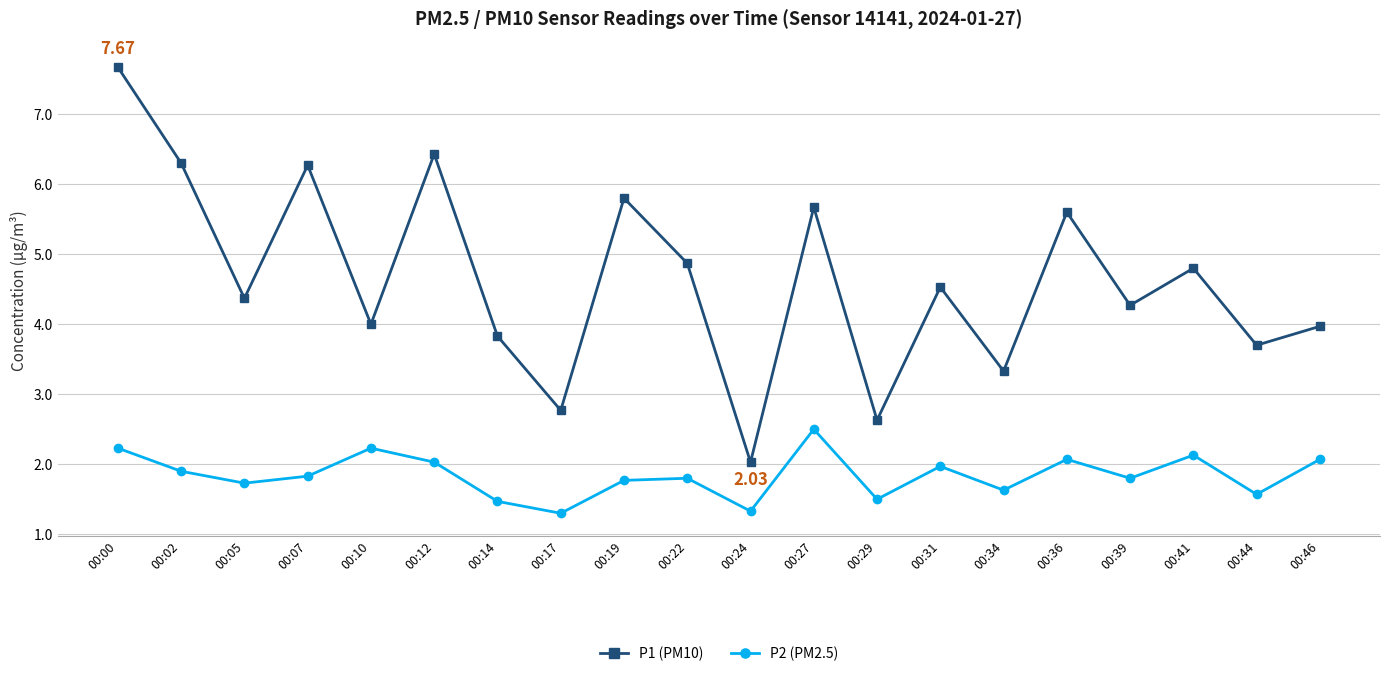

At which category does P2 (PM2.5) reach its first local valley?

00:05